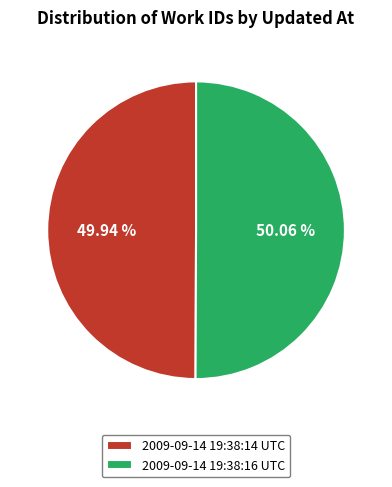

Is it true that 2009-09-14 19:38:14 UTC is 50% of the pie?

True